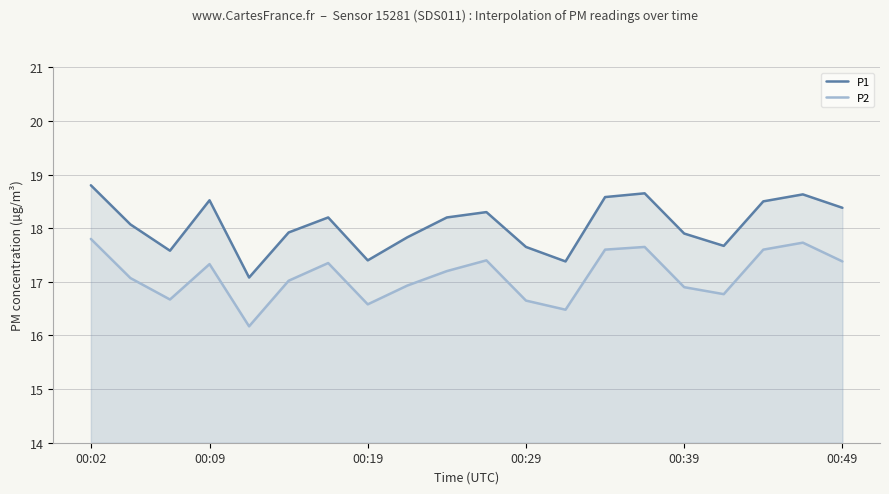

What is the sum of all P1 values?

361.2